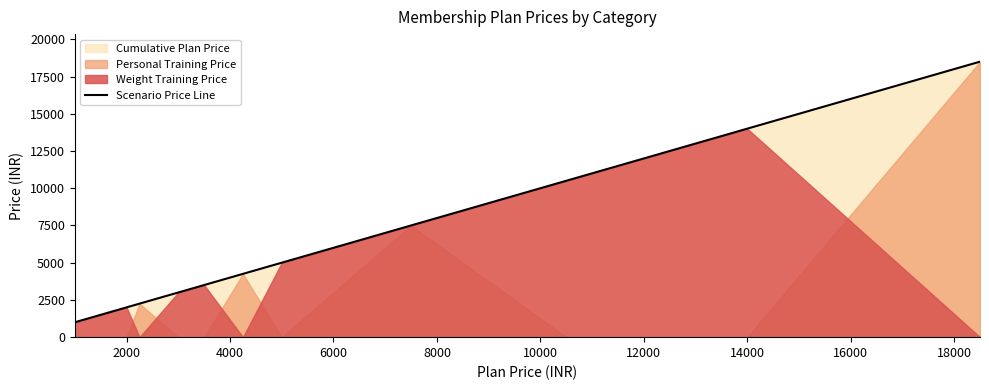

List the labels in order of value, smallest first.

0, 2000, 4000, 6000, 8000, 10000, 12000, 14000, 16000, 18000, 20000